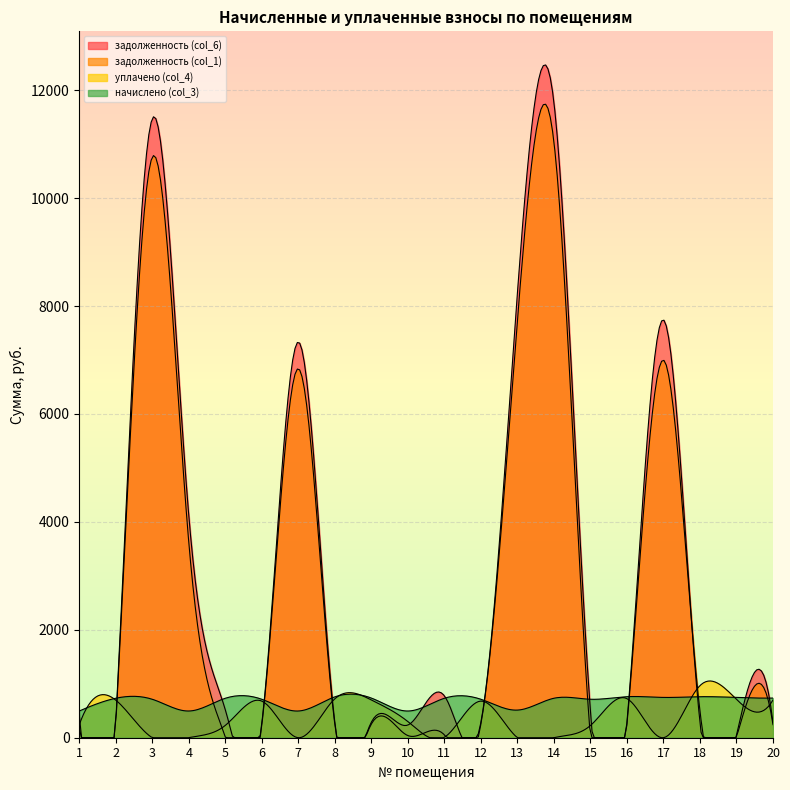

Where do начислено (col_3) and задолженность (col_6) first cross each other?

2 and 3